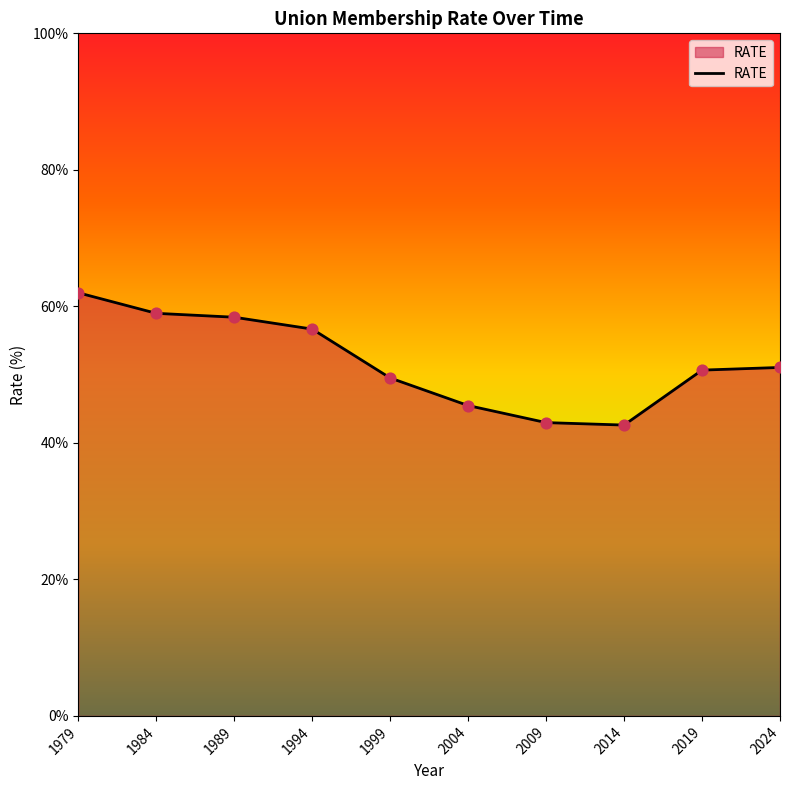

Which has a higher value, 1989 or 2014?

1989